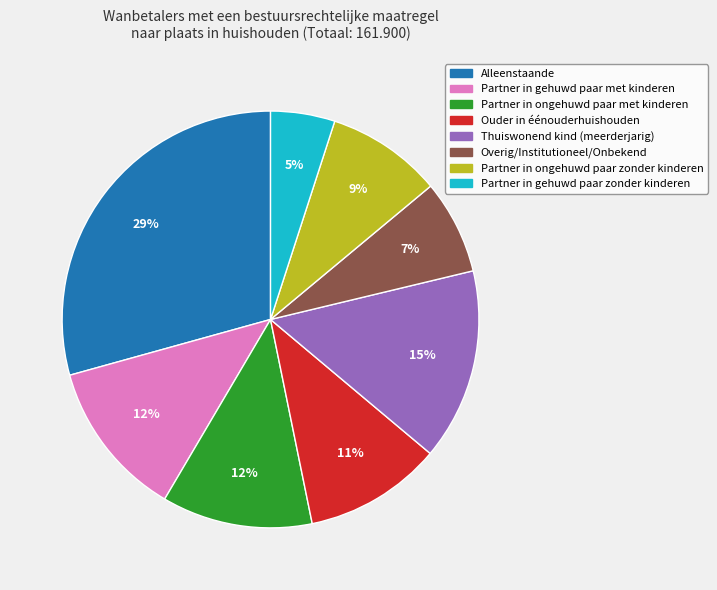

How many slices are in this pie chart?

8